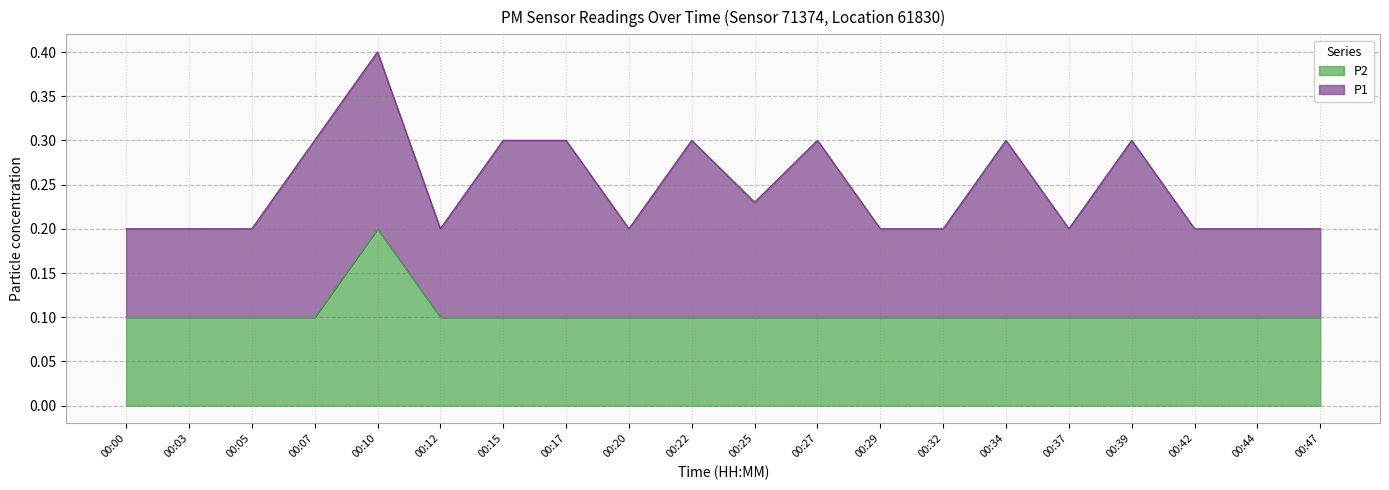

Is it true that the value at 00:34 is 0.1?

False